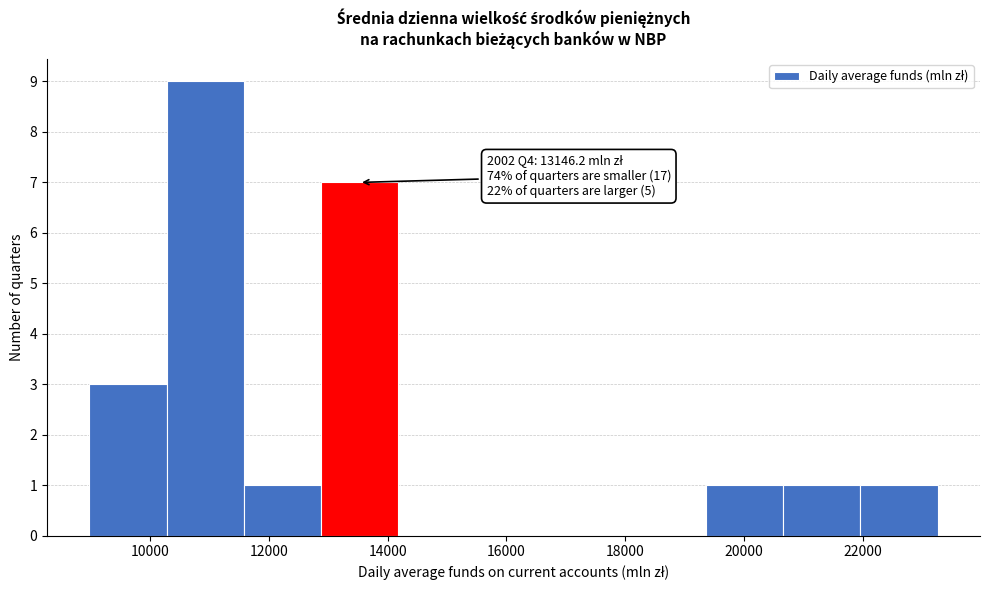

Which range on the x-axis has the tallest bar?

10200 to 11600